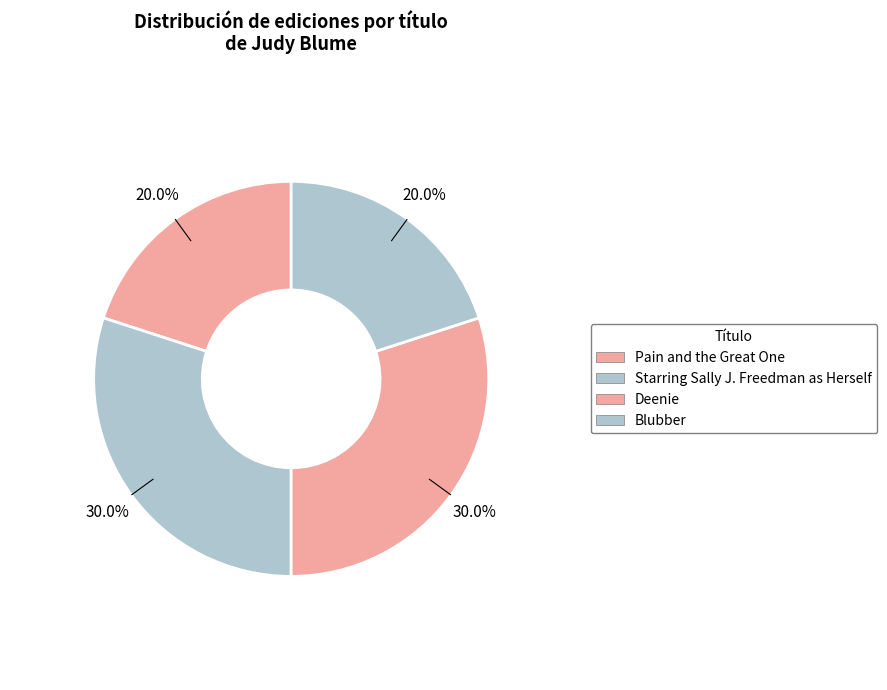

To the nearest percent, what portion does Starring Sally J. Freedman as Herself represent?

30%